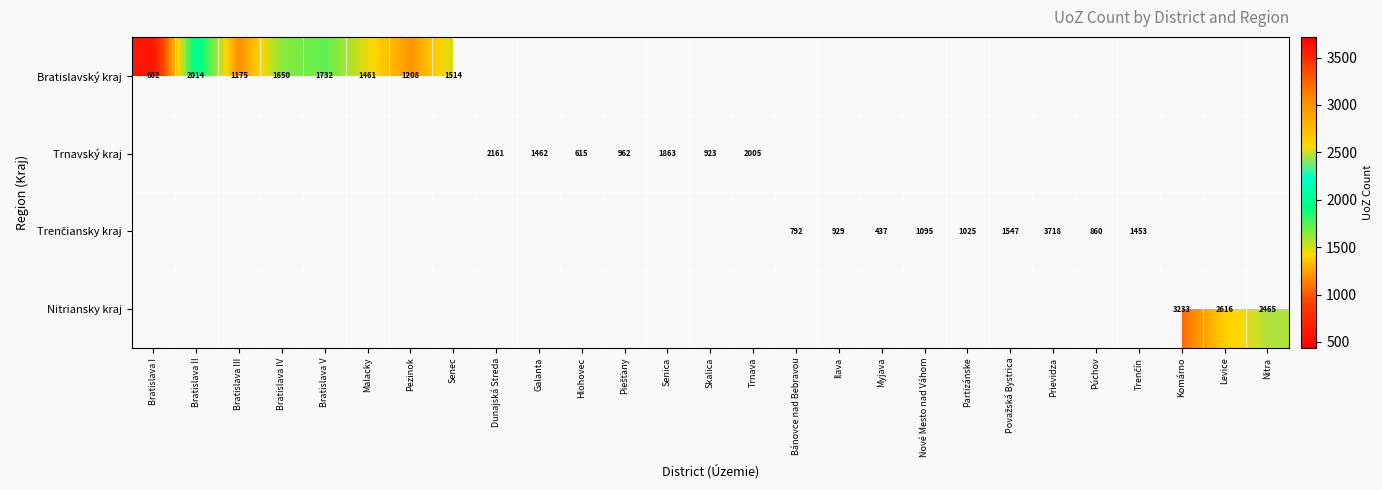

Is it true that Trnavský kraj equals 1072 at Senica?

False